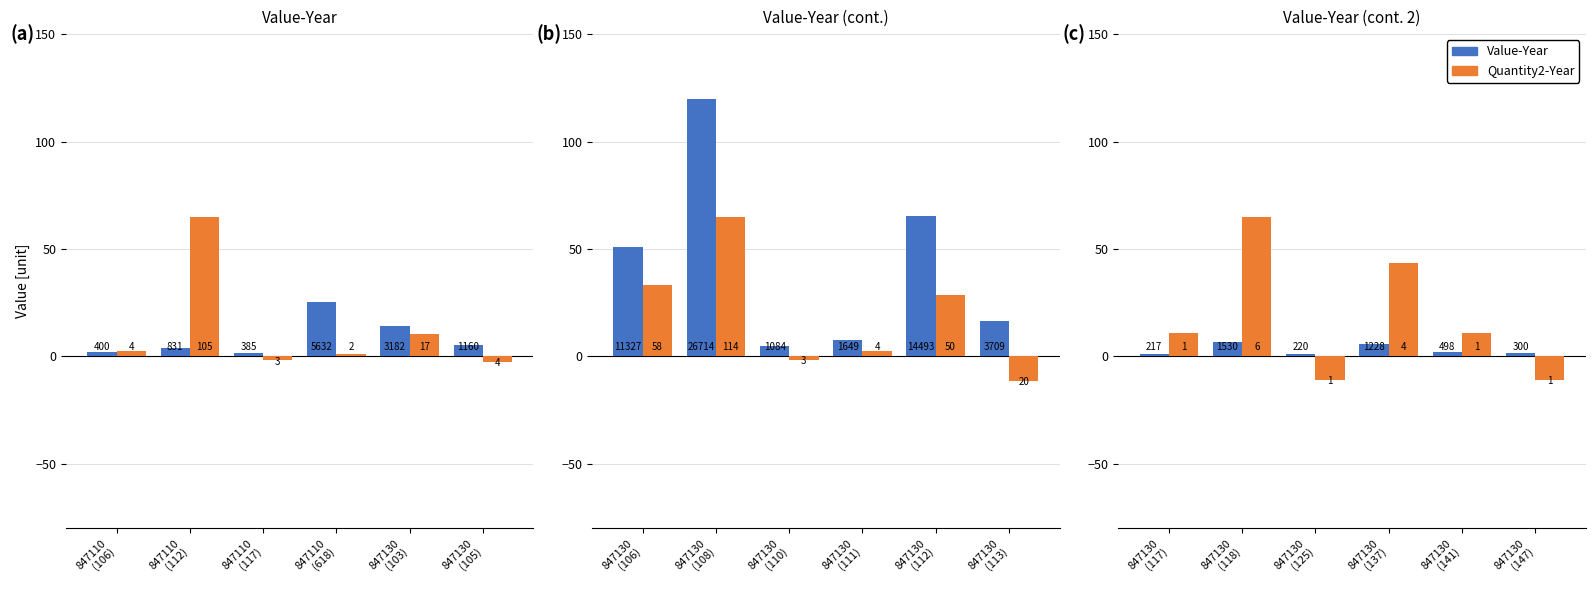

What position from the left is 847130 (125)?

3